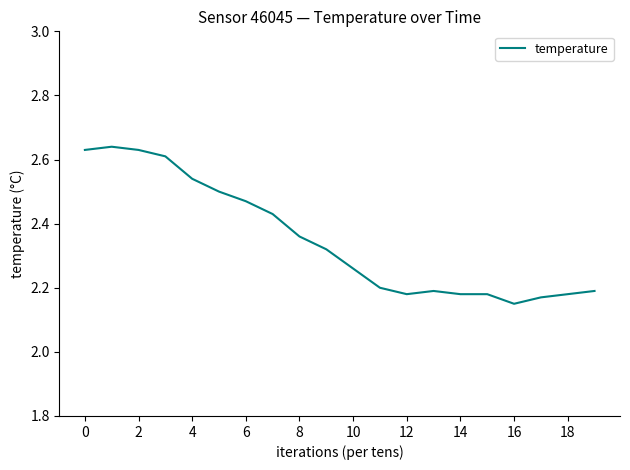

What is the difference between the maximum and minimum values?

0.5